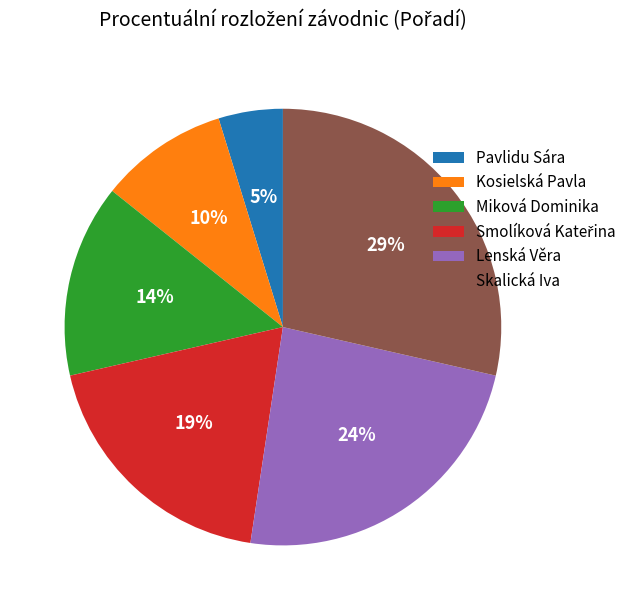

Which has a higher value, Kosielská Pavla or Miková Dominika?

Miková Dominika